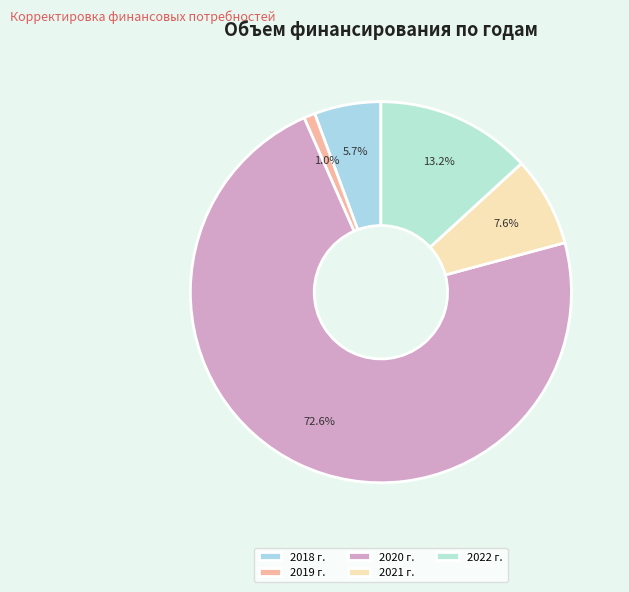

To the nearest percent, what is the difference between the largest and smallest slice percentages?

72%